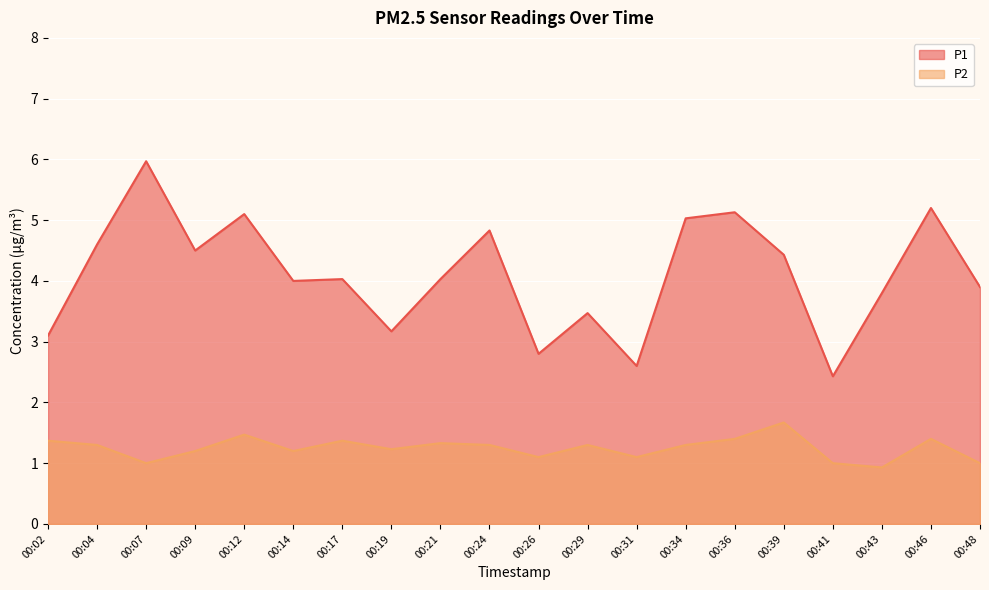

What is the total value across all series at 00:41?

3.4